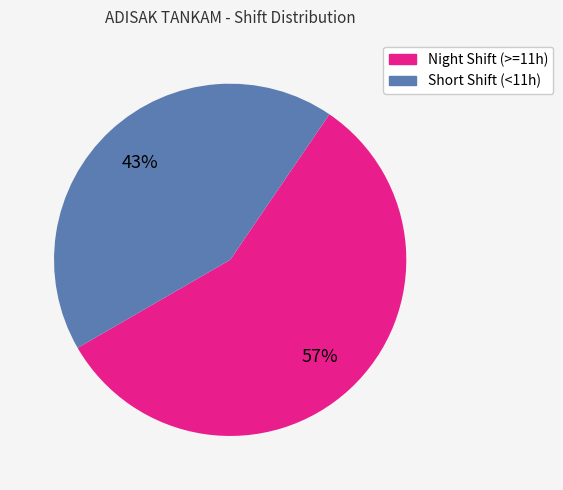

To the nearest percent, what is the average slice percentage?

50%